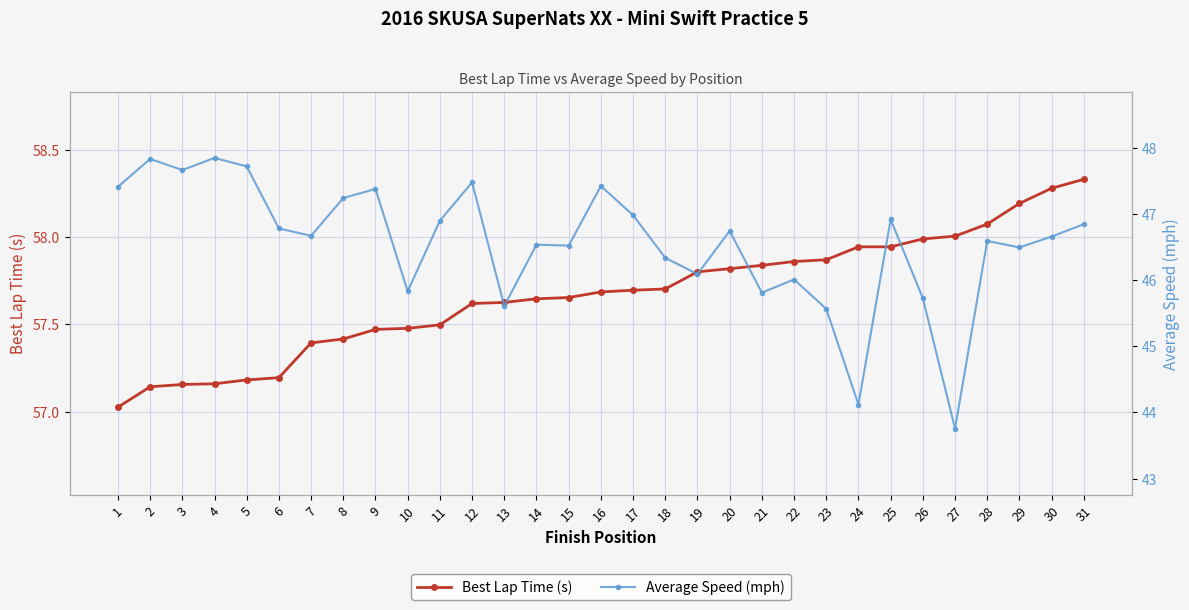

What is the value of the Best Lap Time (s) point at the 31st from the left?

58.3